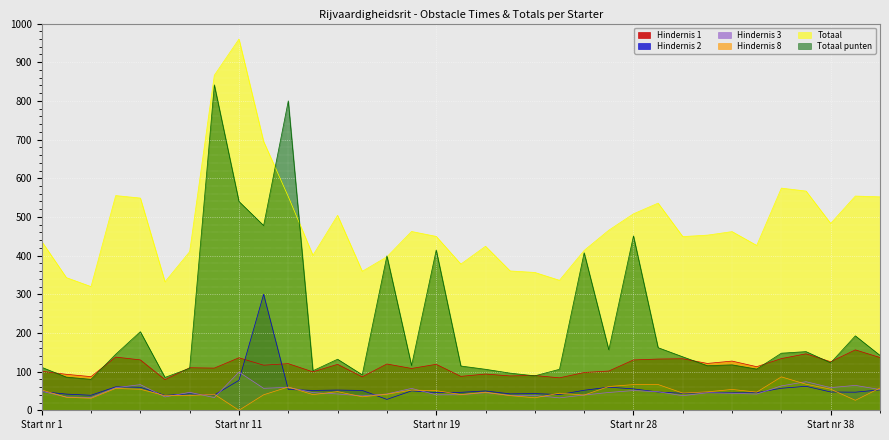

True or false: Hindernis 8 and Hindernis 1 intersect in this chart.

False